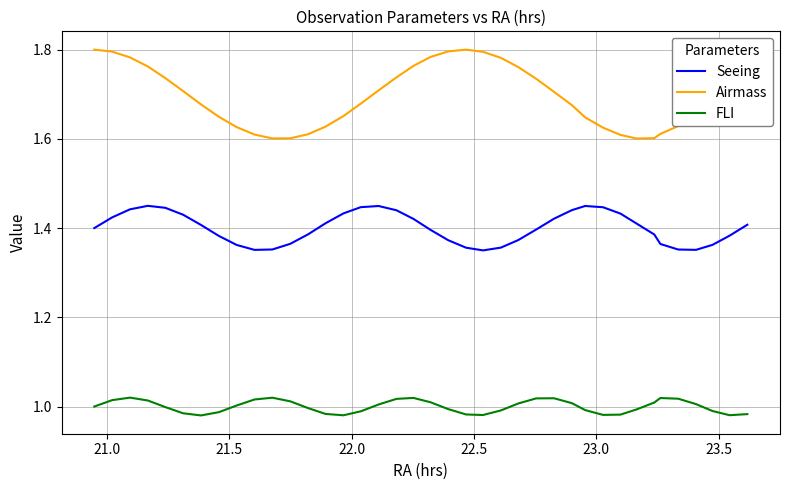

What is the difference between the second highest and second lowest values in the Airmass series?

0.2